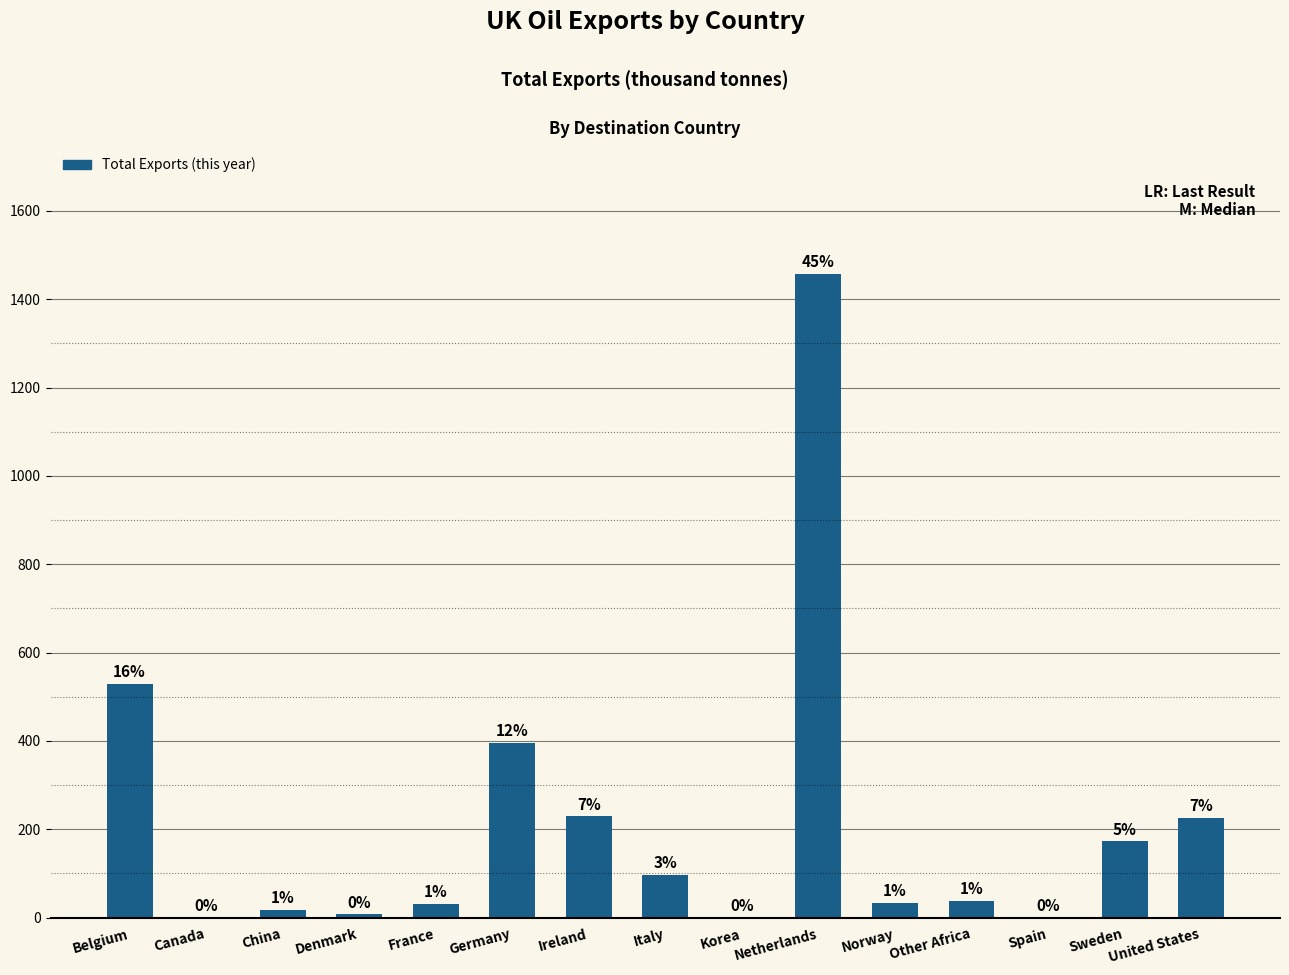

Reading left to right, list all the values displayed in this chart.

528.9	0.0	17.6	7.6	31.4	395.7	229.3	96.6	0.0	1457.5	33.1	37.8	0.1	173.2	225.8